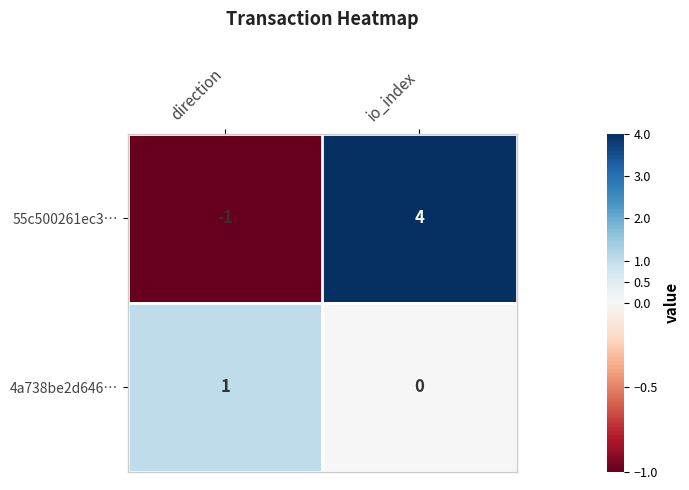

Is the value of 55c500261ec3… at direction greater than the value of 4a738be2d646… at direction?

No